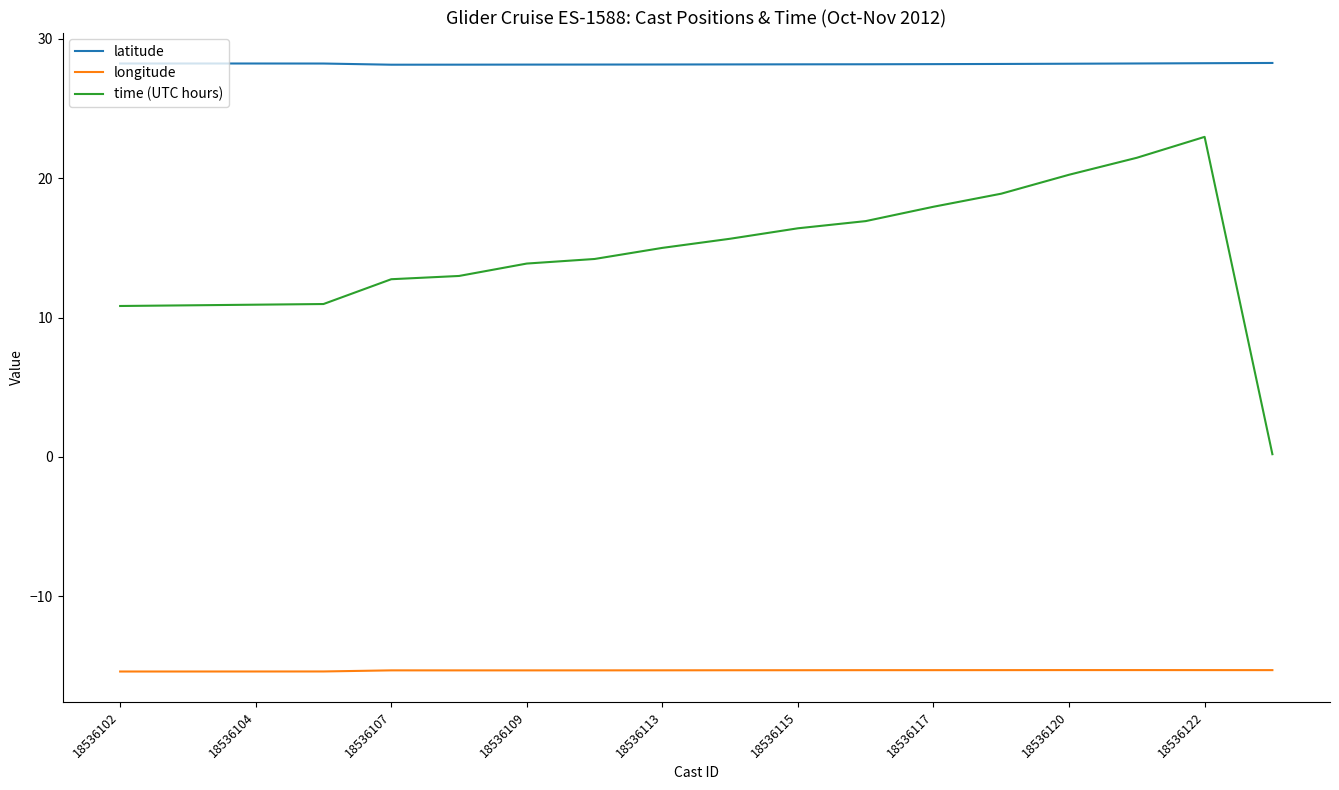

What is the smallest value displayed?

-15.4